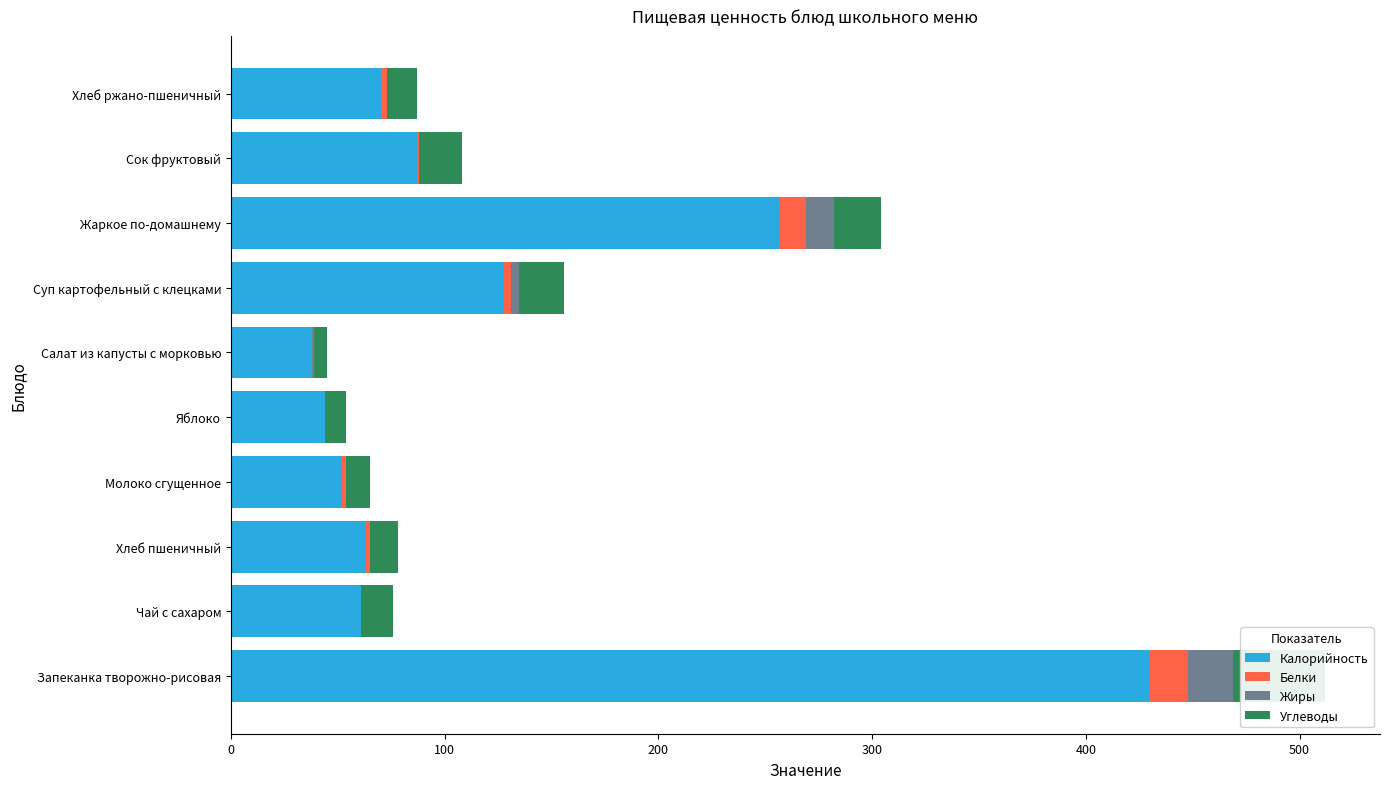

Reading left to right, what are all the values shown in this chart?

Калорийность: 430	61	63	52	44	38	128	257	87	70
Белки: 18	0	2	2	0	0	3	12	1	3
Жиры: 21	0	0	0	0	1	4	13	0	0
Углеводы: 43	15	13	11	10	6	21	22	20	14